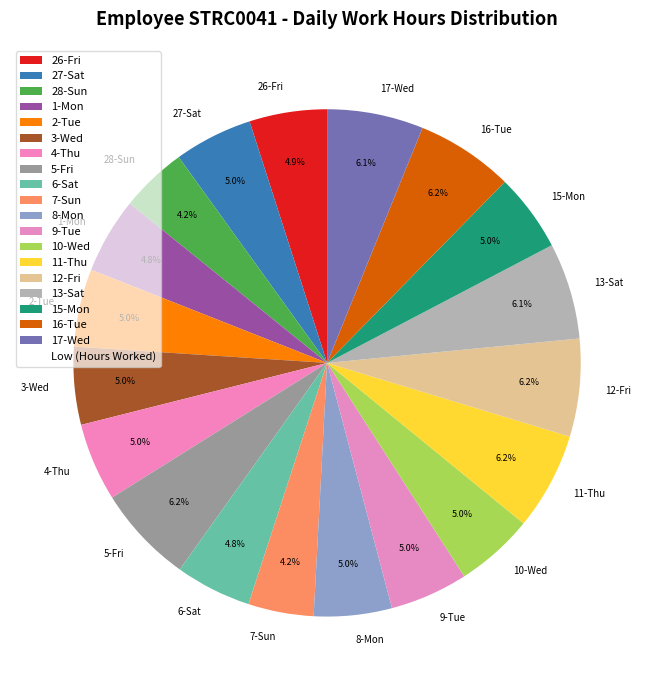

Is it true that 15-Mon is 5% of the pie?

True